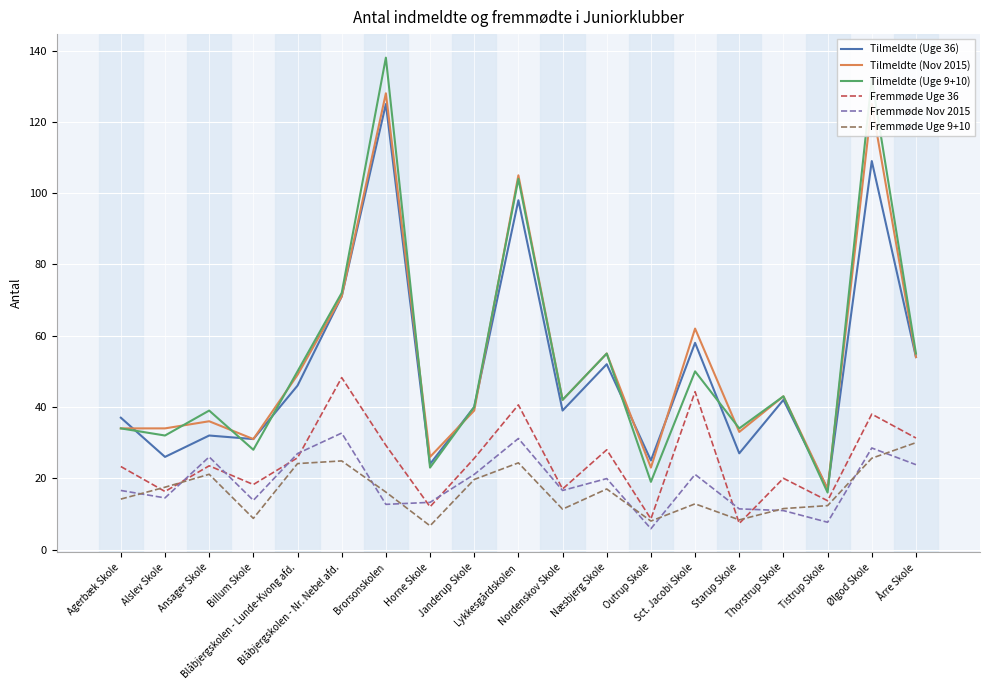

What is the difference between the second highest and second lowest values in the Tilmeldte (Uge 36) series?

85.0